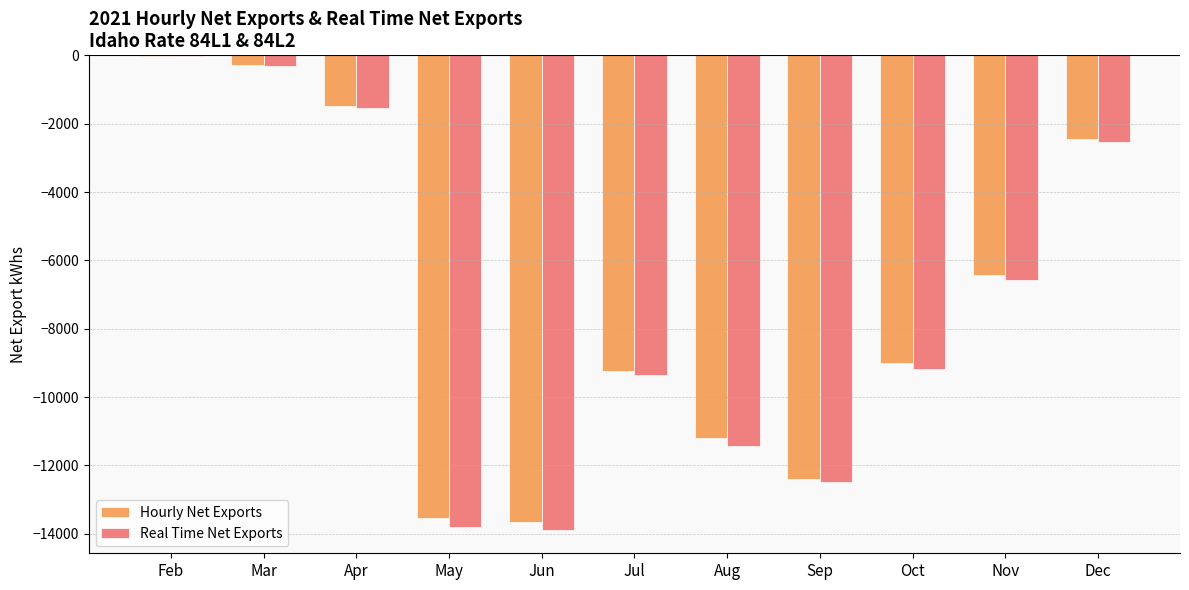

Is it true that Real Time Net Exports equals -6572.6 at Nov?

True